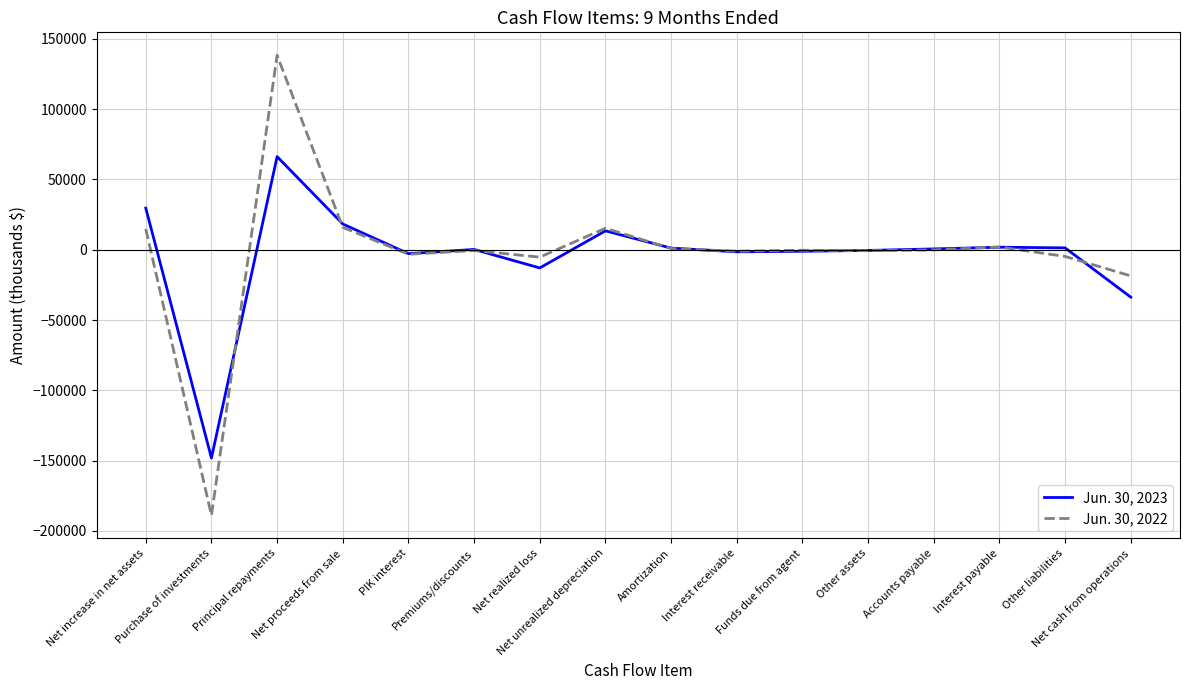

What is the maximum value shown in the chart?

138231